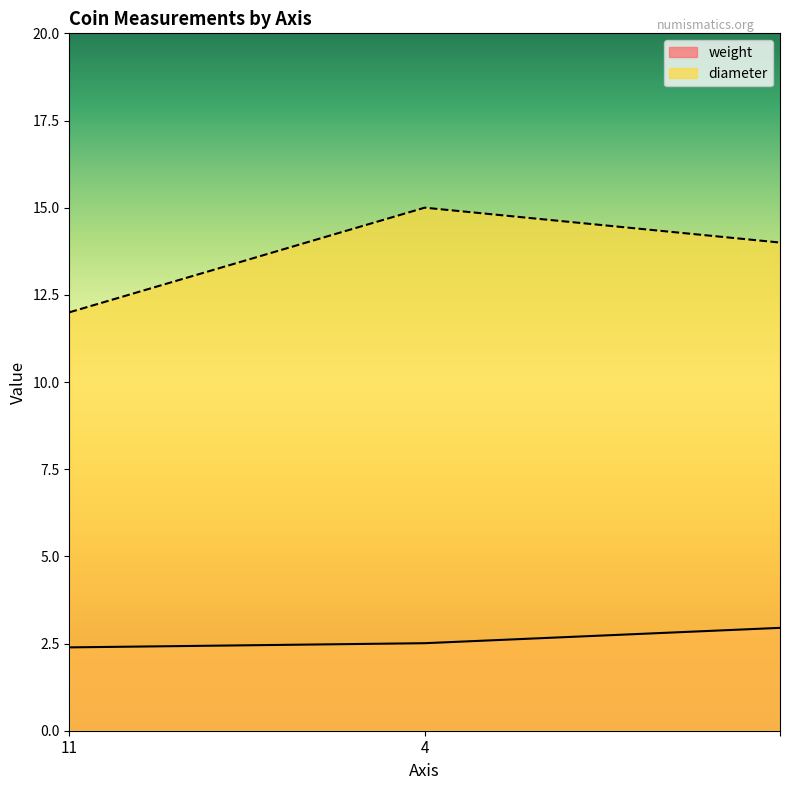

At how many categories does at least one series exceed 9?

3